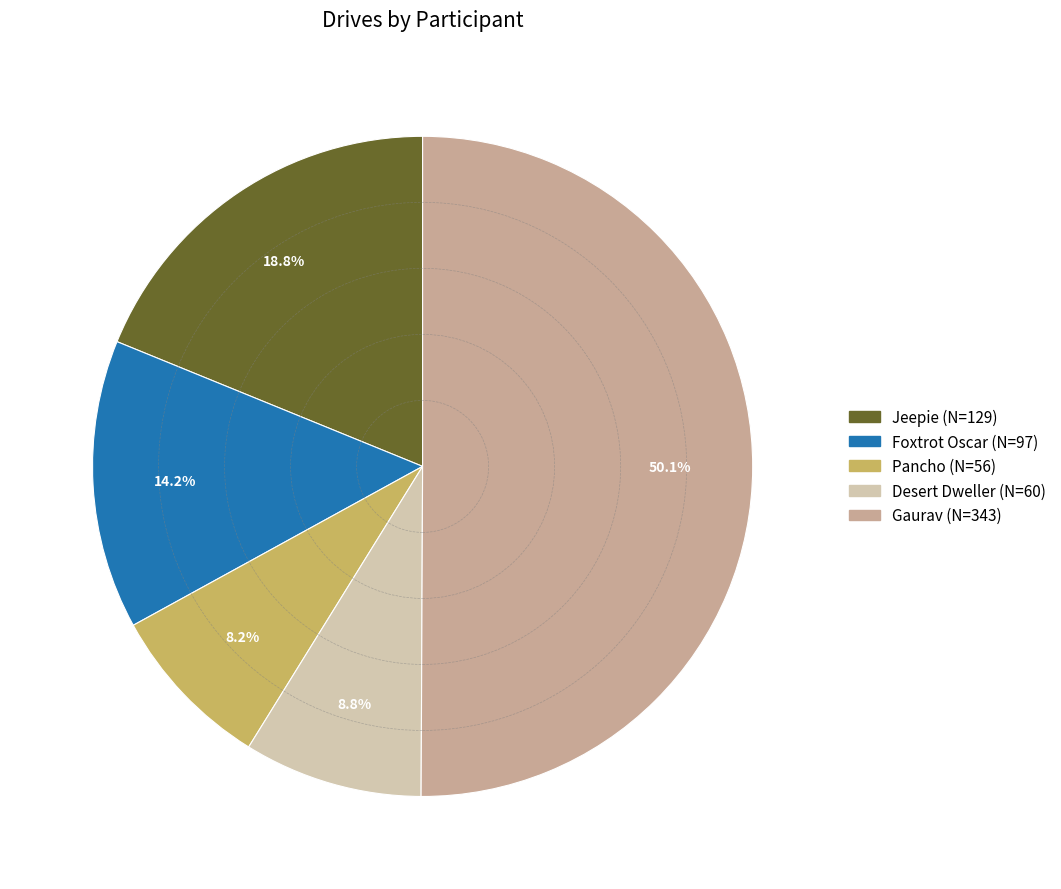

How many slices are in this pie chart?

5